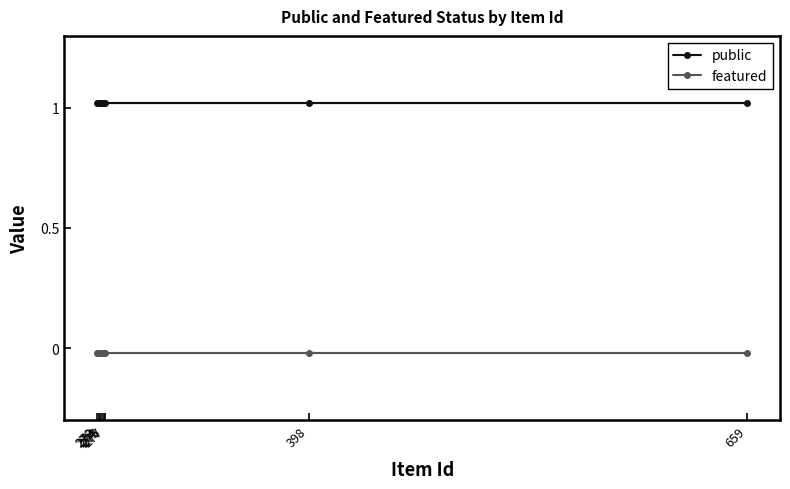

What position from the left is 275?

2